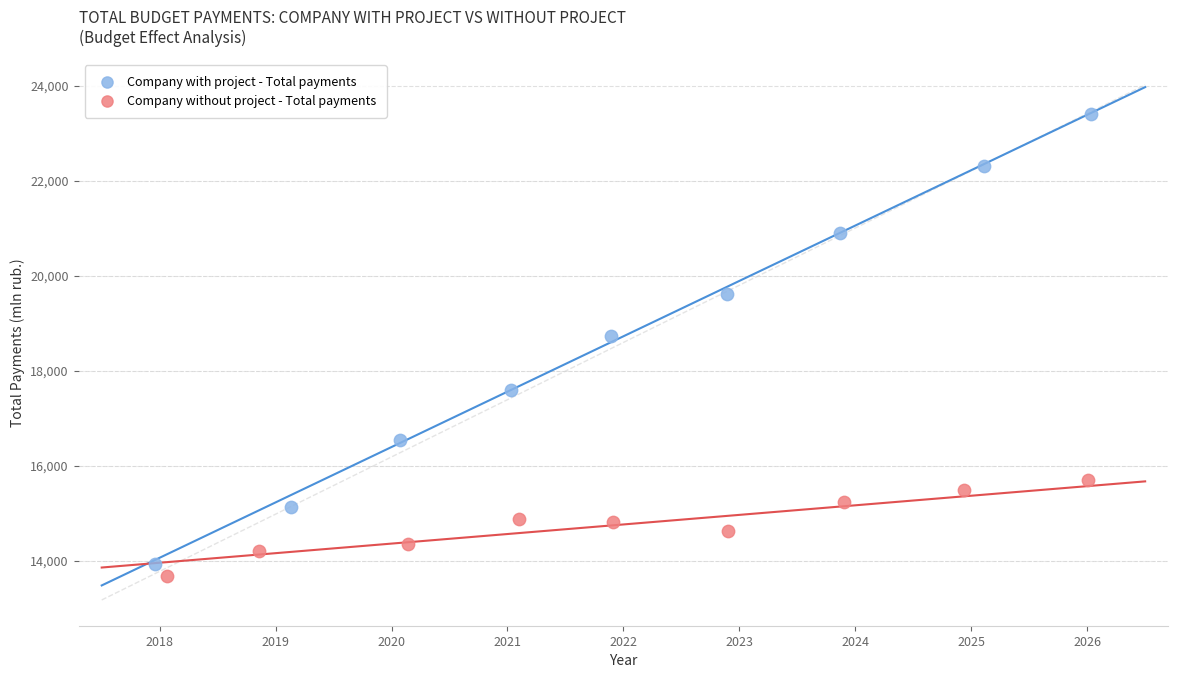

Which series has the widest spread of Y values?

Company with project - Total payments